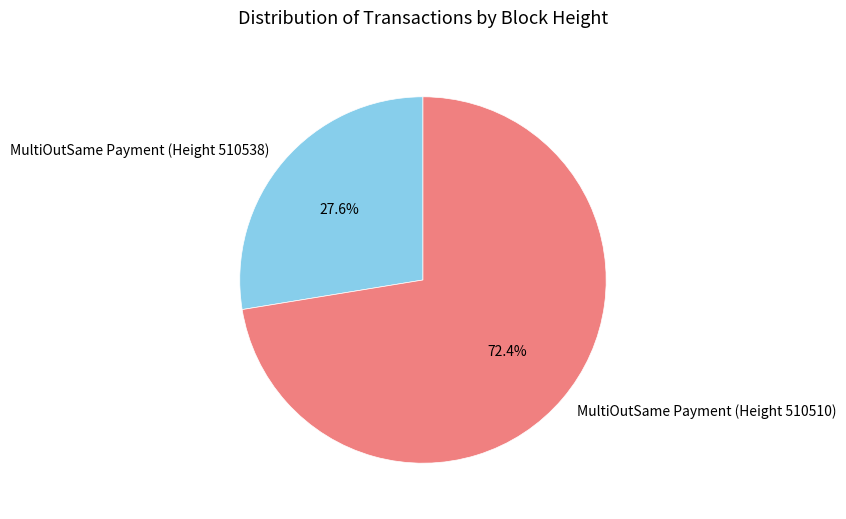

Which slice is the smallest?

MultiOutSame Payment (Height 510538)